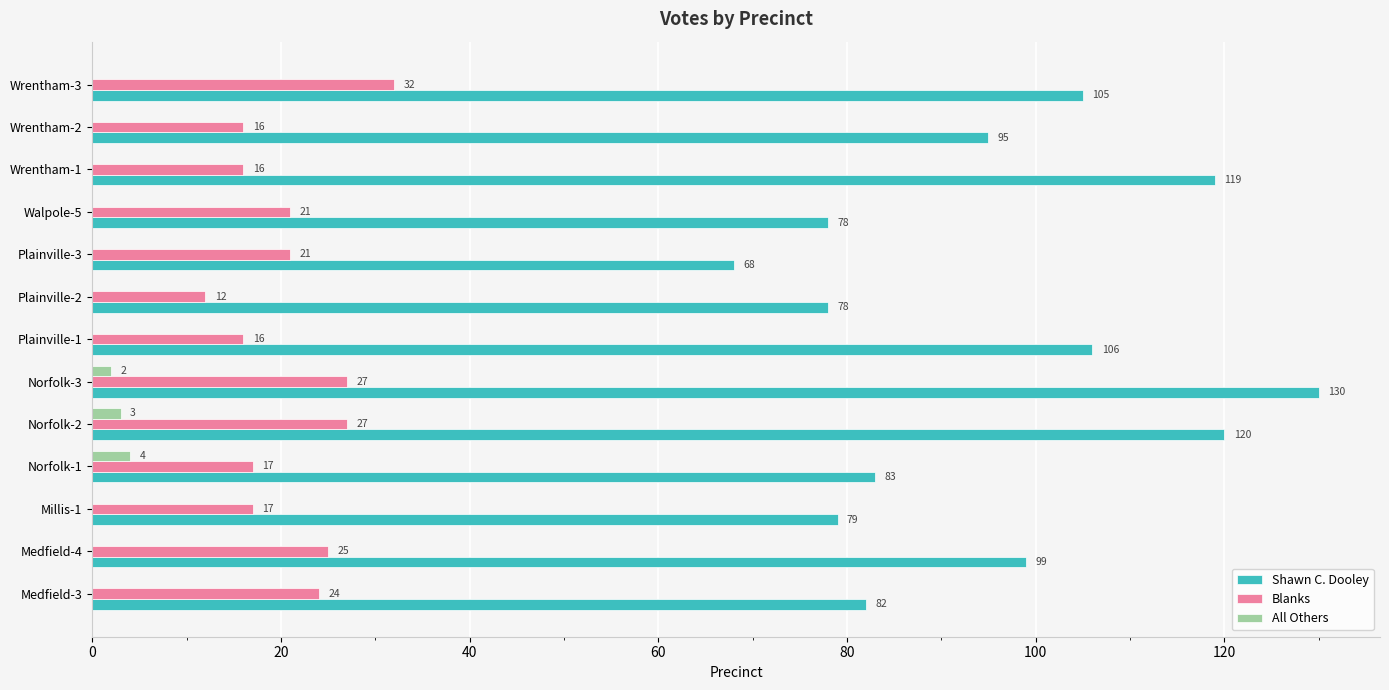

What is the sum of all Shawn C. Dooley values?

1242